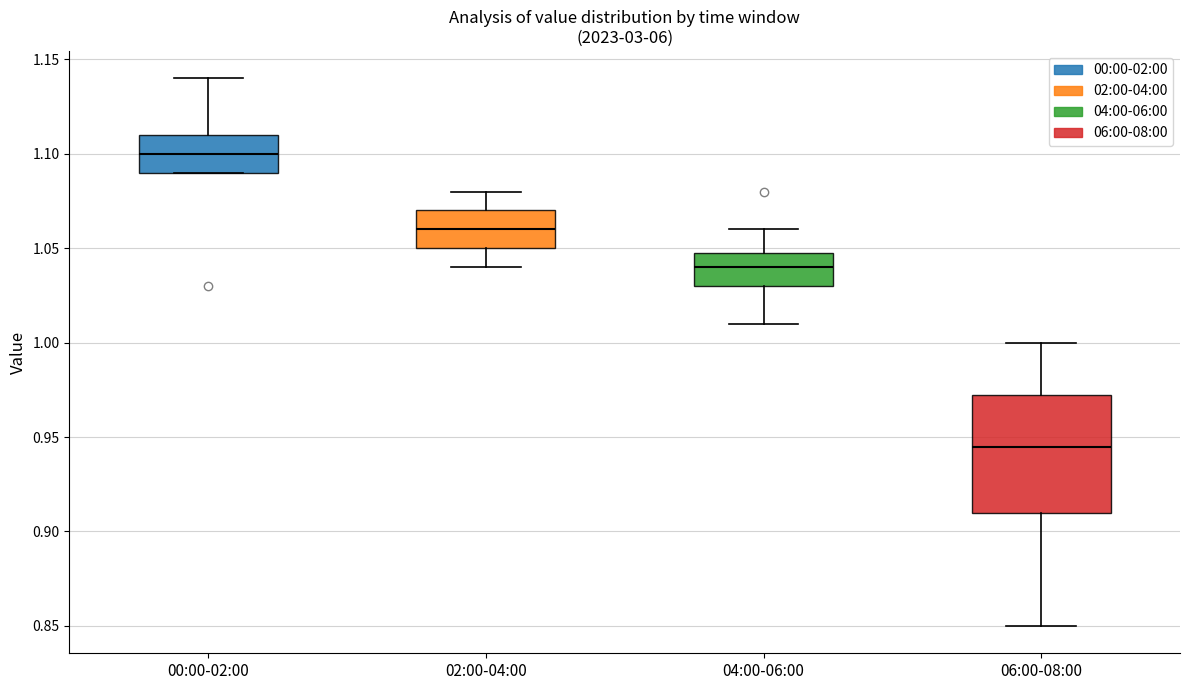

Reading left to right, read every box against the y-axis: the position of its median line, the range the box covers, and the ends of its whiskers. The values are not printed on the chart, so give them approximately, as read against the axis.

00:00-02:00: median 1.100, box 1.090 to 1.110, whiskers 1.090 to 1.140
02:00-04:00: median 1.060, box 1.050 to 1.070, whiskers 1.040 to 1.080
04:00-06:00: median 1.040, box 1.030 to 1.050, whiskers 1.010 to 1.060
06:00-08:00: median 0.945, box 0.910 to 0.975, whiskers 0.850 to 1.000